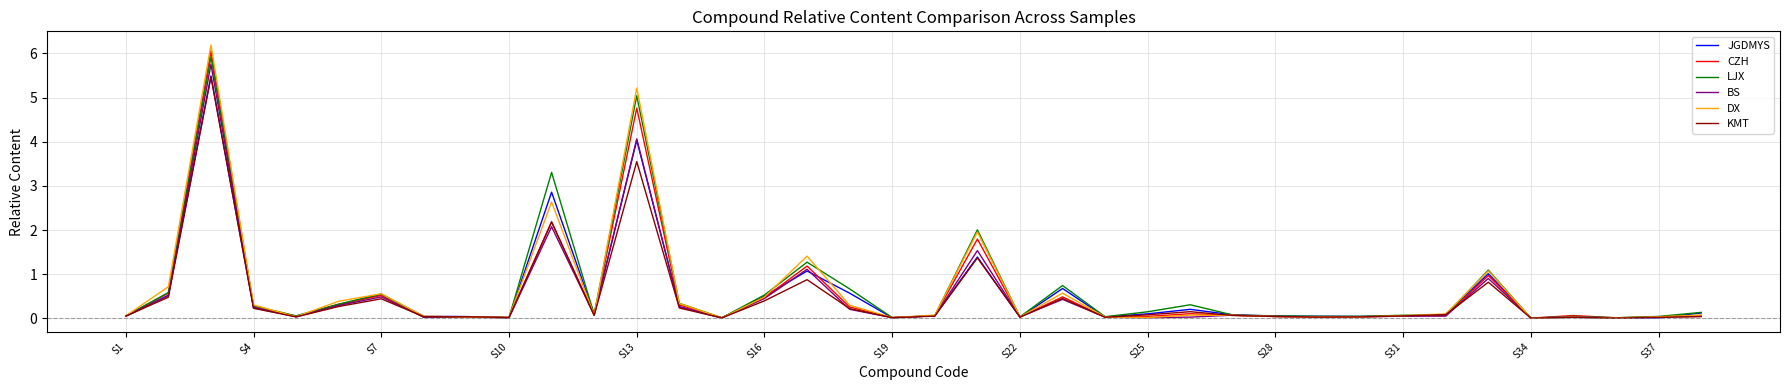

Which series has the largest range (max minus min)?

DX